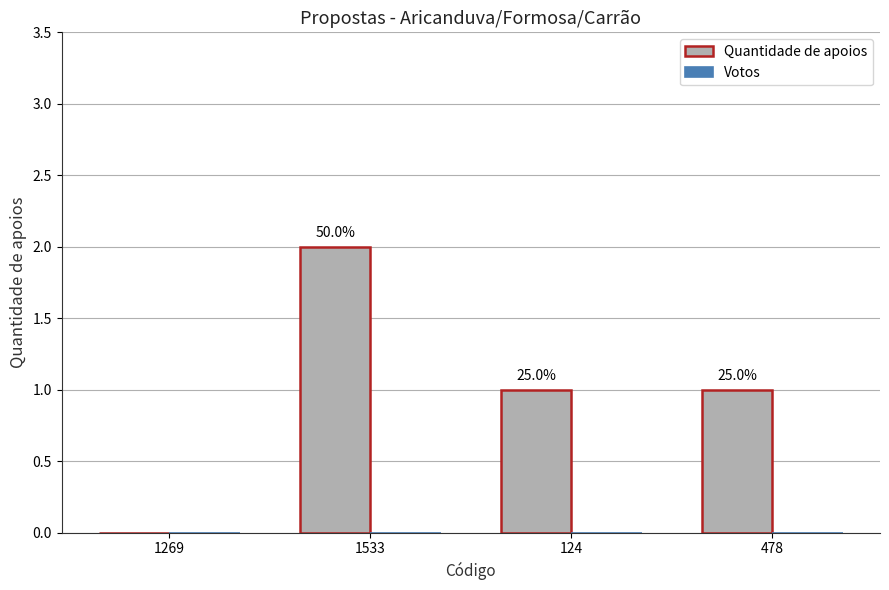

Reading right to left, what are all the values shown in this chart?

Quantidade de apoios: 1	1	2	0
Votos: 0	0	0	0